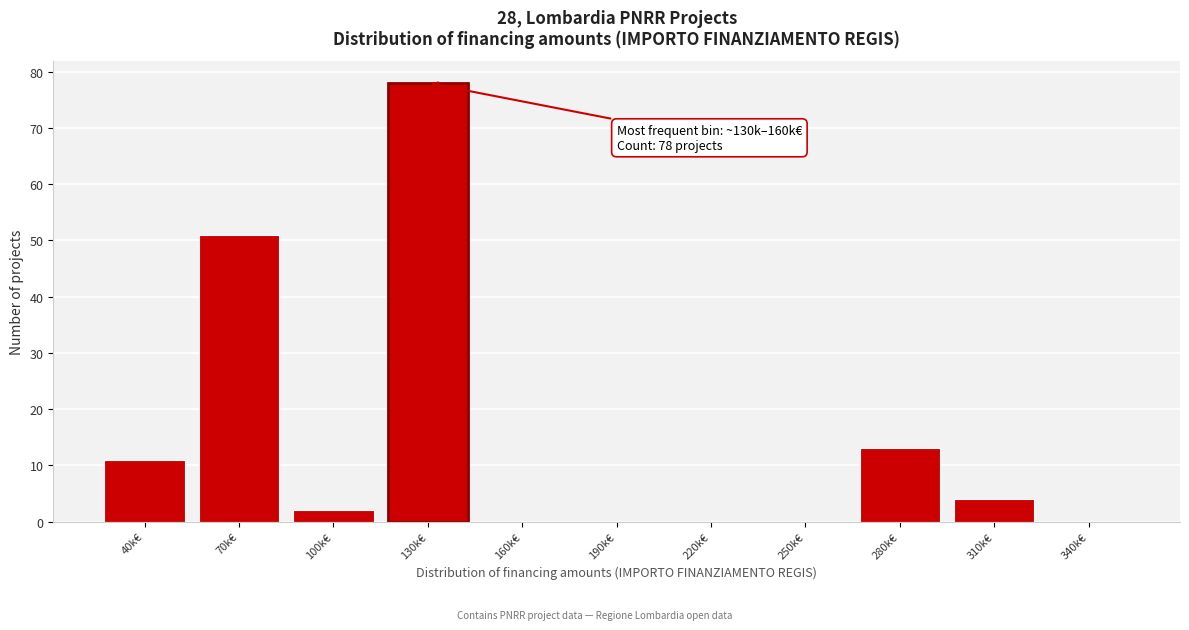

The value at 220k€ is 0. True or false?

True